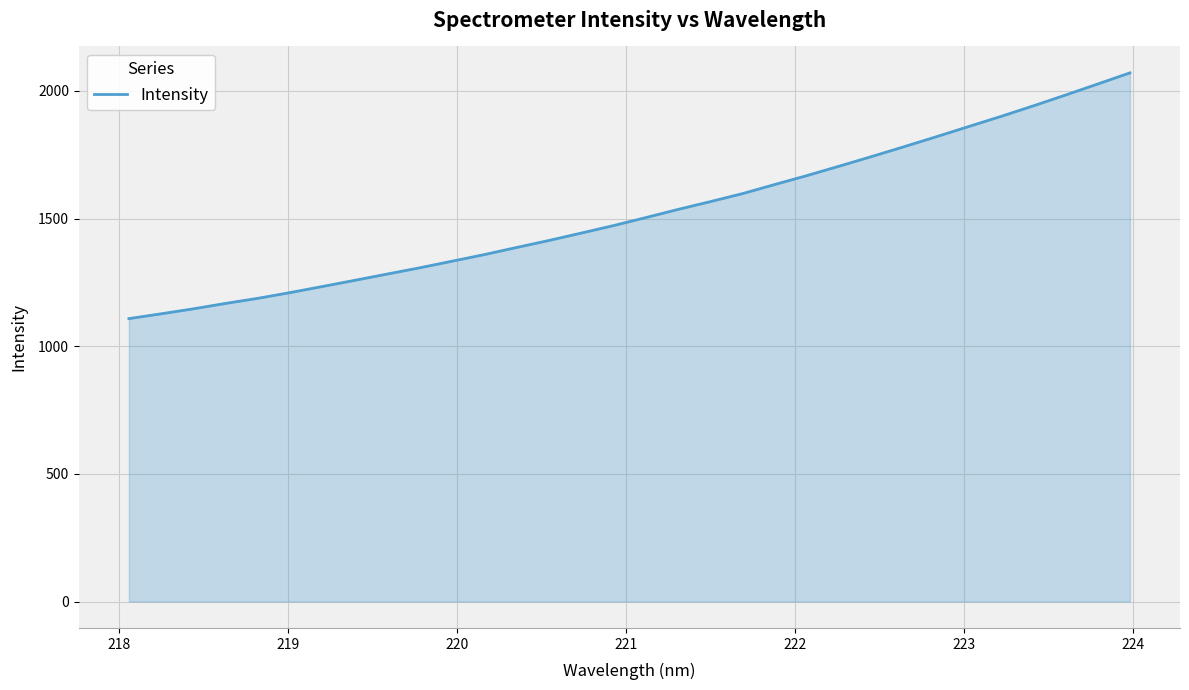

How many lines are shown in the chart?

1